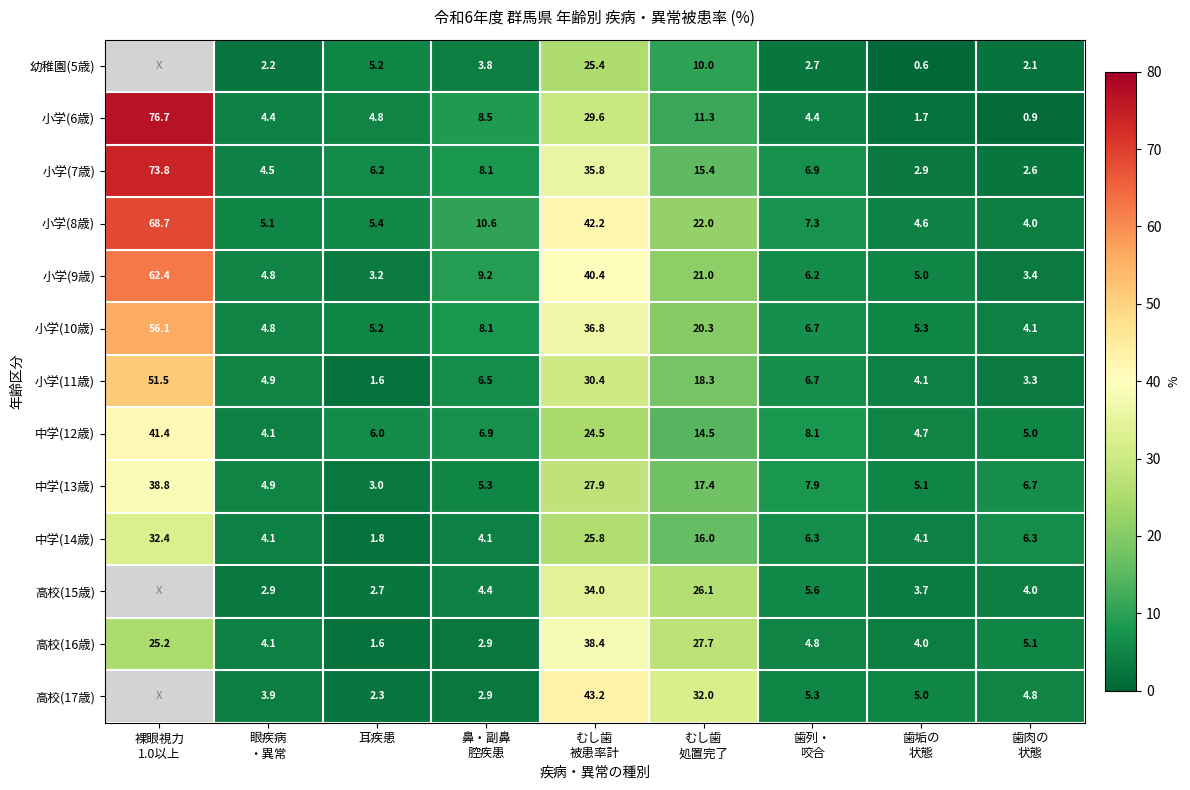

What is the difference between the maximum and minimum values in the 中学(14歳) series?

30.6